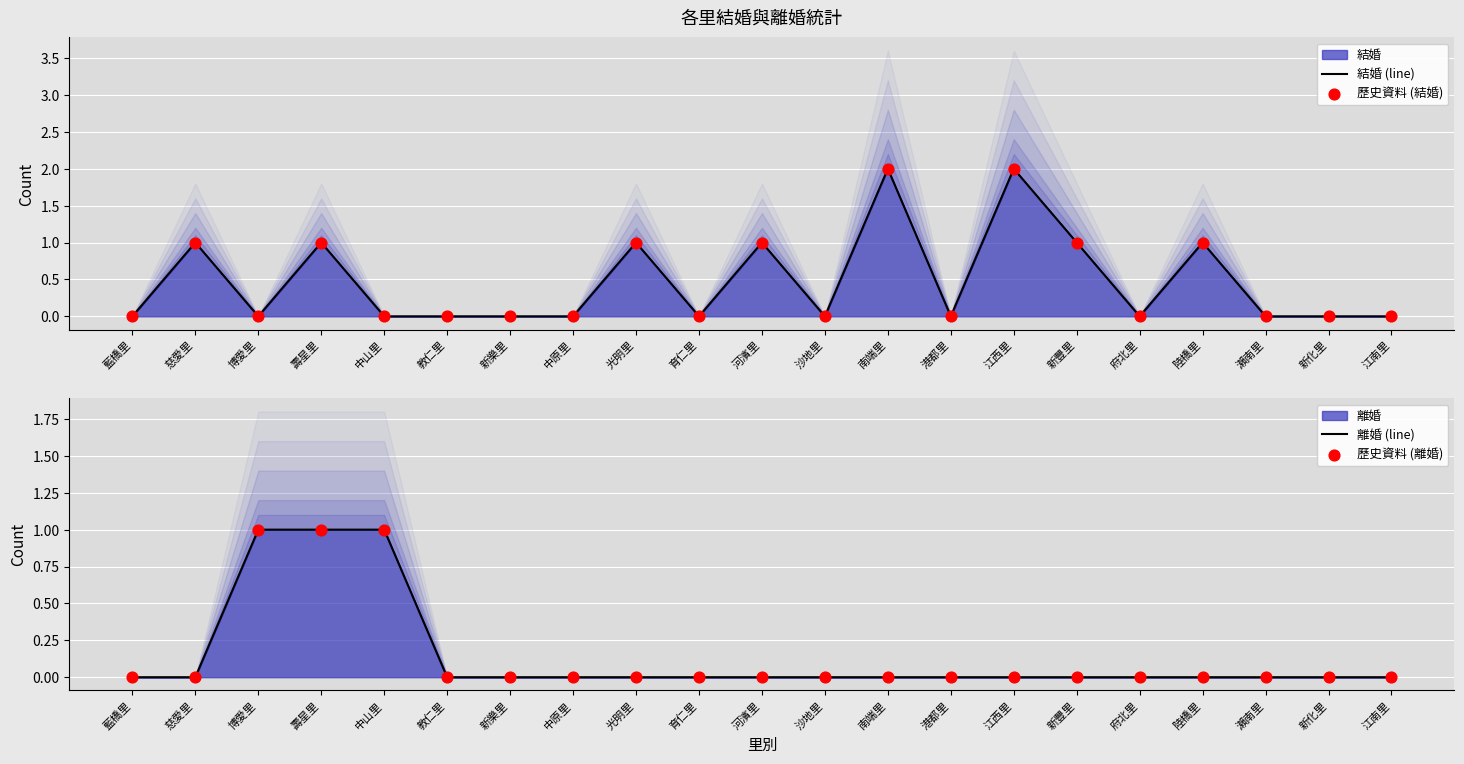

Is the value of 離婚 (line) at 港都里 greater than the value of 歷史資料 (離婚) at 新豐里?

No